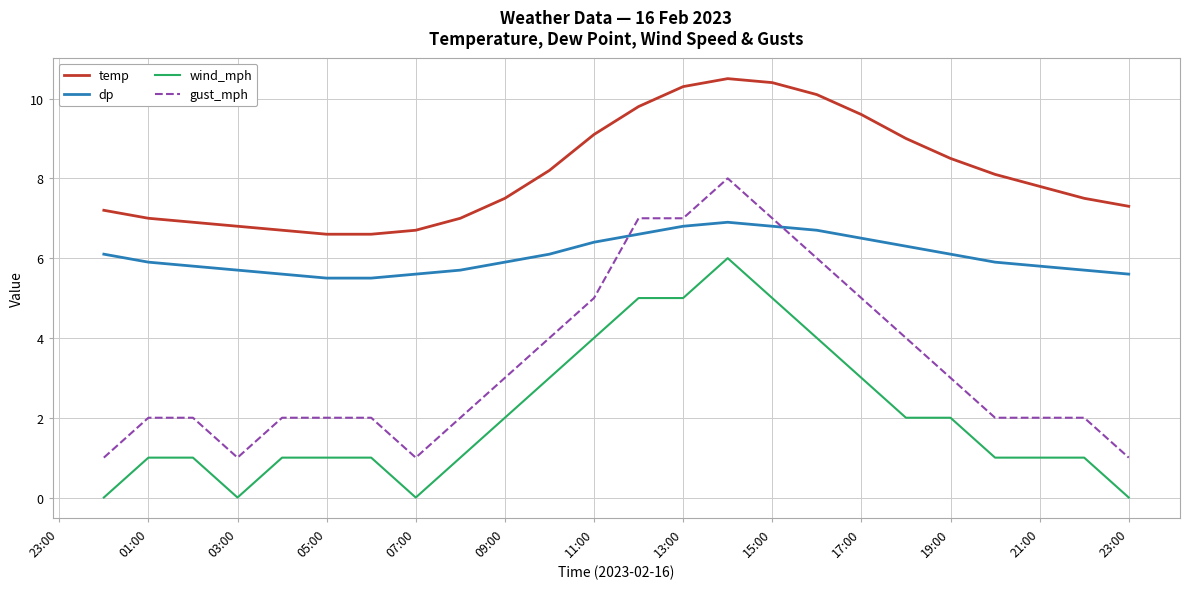

Is this an area chart (filled region under the line)?

No